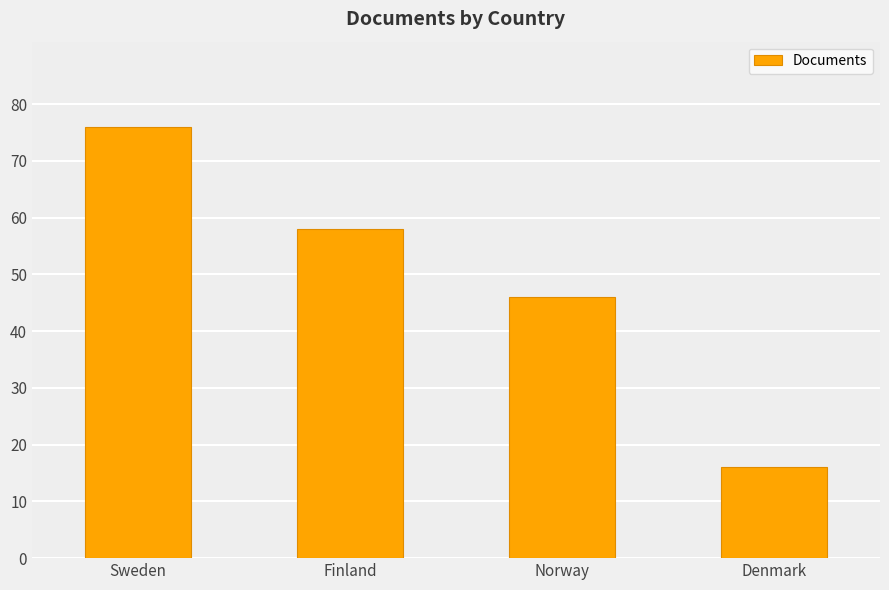

Rank the categories by value from lowest to highest.

Denmark, Norway, Finland, Sweden